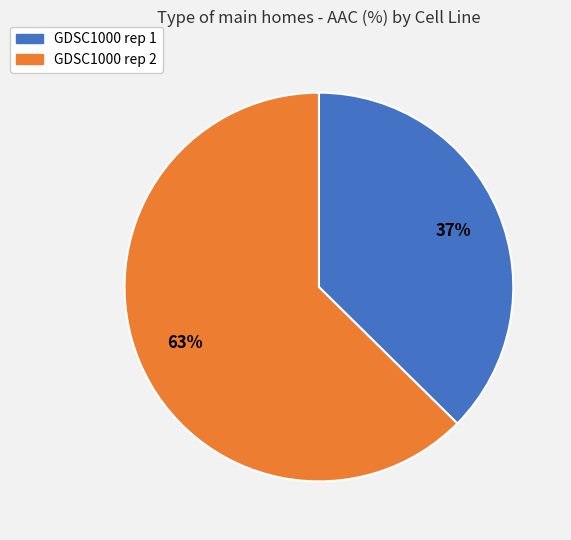

To the nearest percent, what is the average slice percentage?

50%